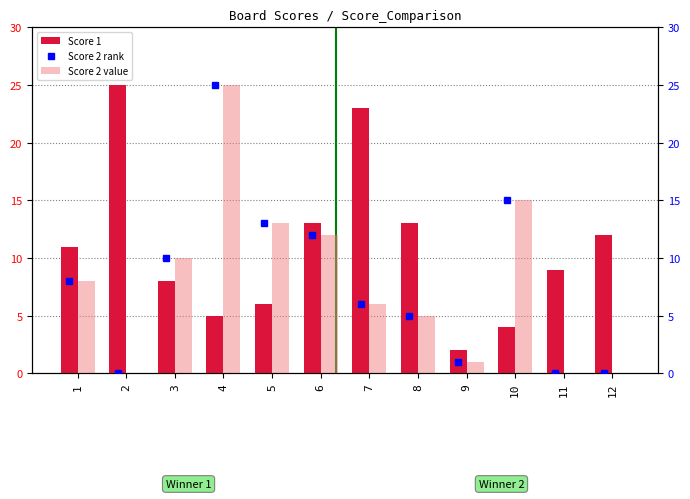

Reading left to right, transcribe all the data shown in this chart.

Score 1: 11	25	8	5	6	13	23	13	2	4	9	12
Score 2 rank: 8	0	10	25	13	12	6	5	1	15	0	0
Score 2 (right): 8	0	10	25	13	12	6	5	1	15	0	0